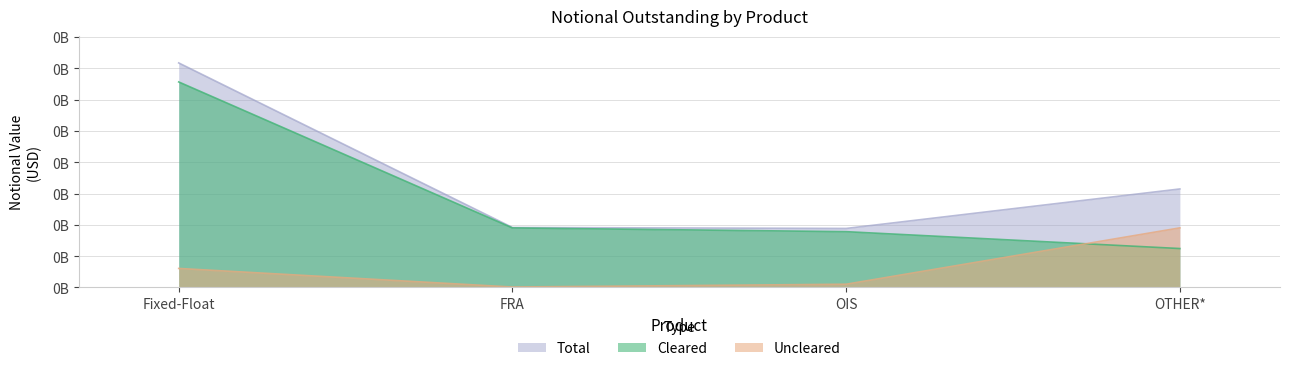

After their last crossing, which series has the higher values: Cleared or Uncleared?

Uncleared